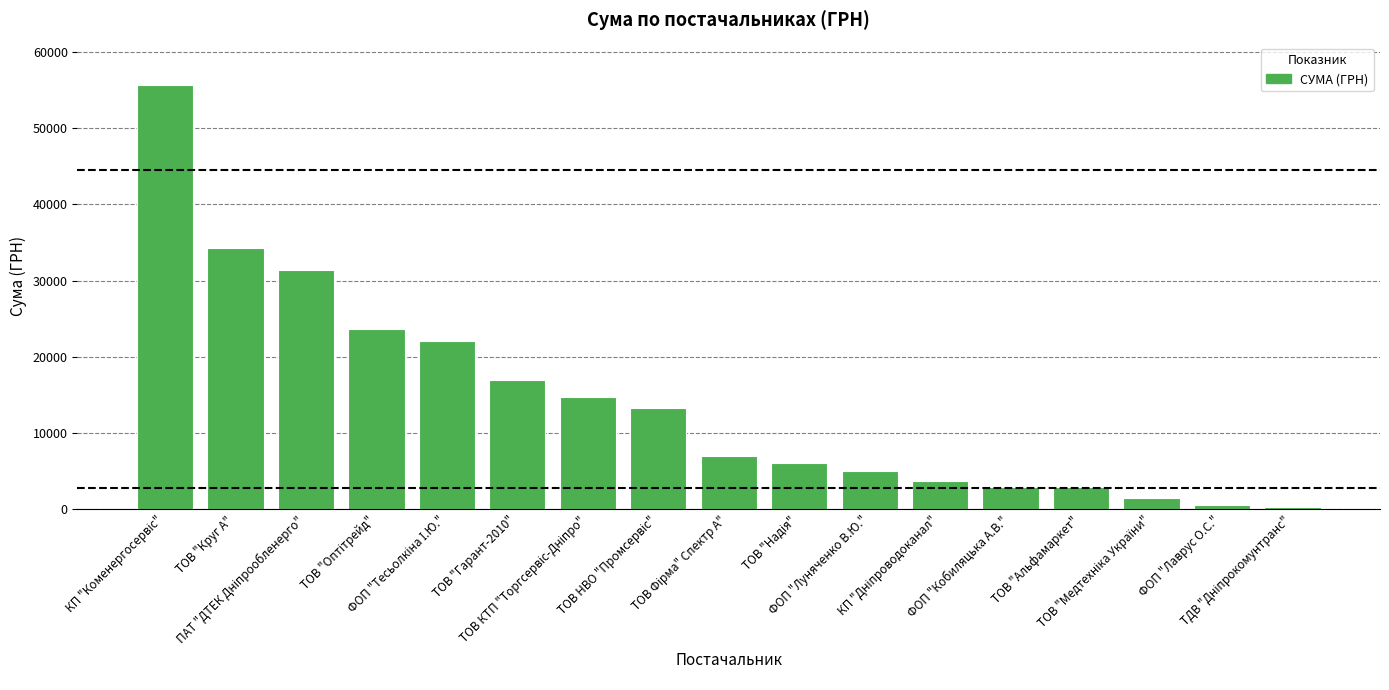

What is the difference between the second highest and minimum values?

33920.6